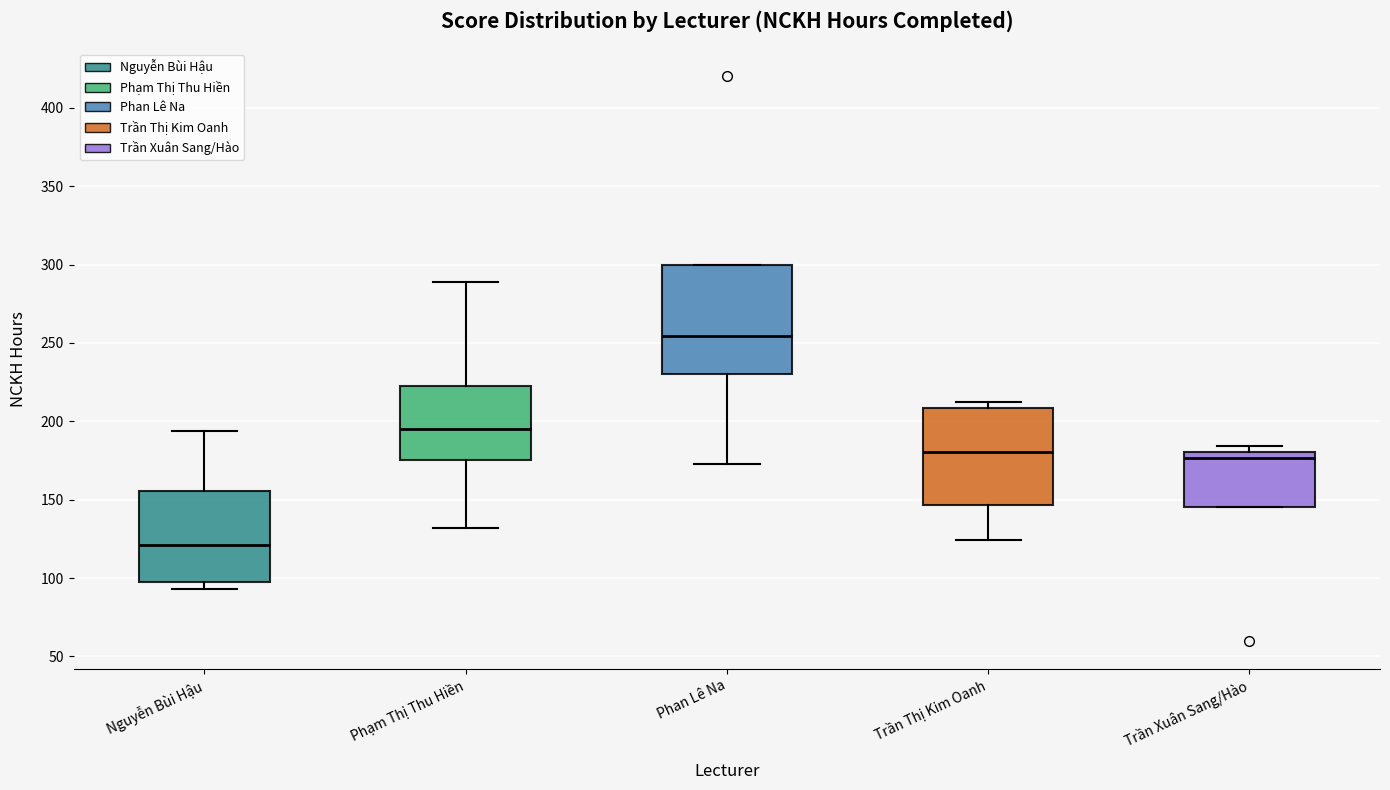

Reading left to right, read every box against the y-axis: the position of its median line, the range the box covers, and the ends of its whiskers. The values are not printed on the chart, so give them approximately, as read against the axis.

Nguyễn Bùi Hậu: median 120, box 100 to 155, whiskers 95 to 195
Phạm Thị Thu Hiền: median 195, box 175 to 220, whiskers 130 to 290
Phan Lê Na: median 255, box 230 to 300, whiskers 175 to 300
Trần Thị Kim Oanh: median 180, box 145 to 210, whiskers 125 to 210 (just above the box's upper edge)
Trần Xuân Sang/Hào: median 175, box 145 to 180, whiskers 145 to 185